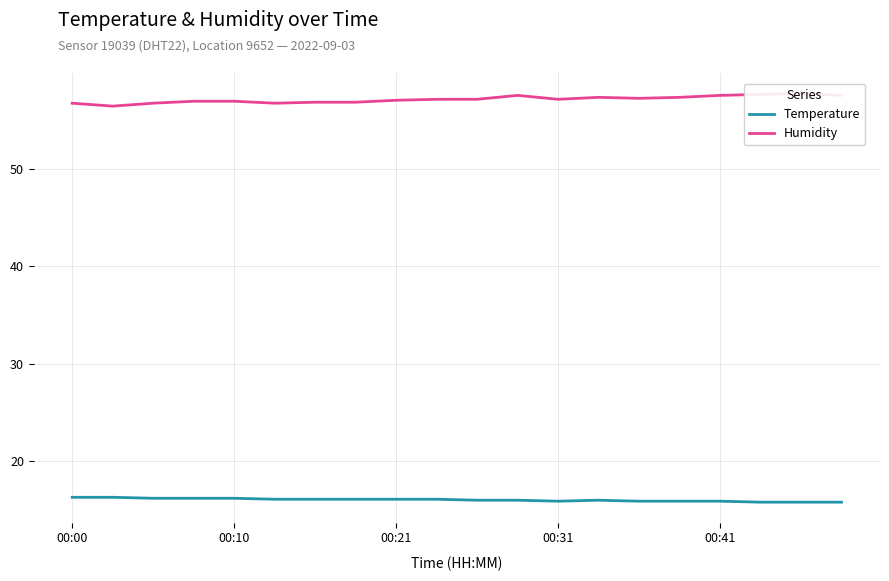

True or false: Humidity has more than 2 interior local peaks.

True